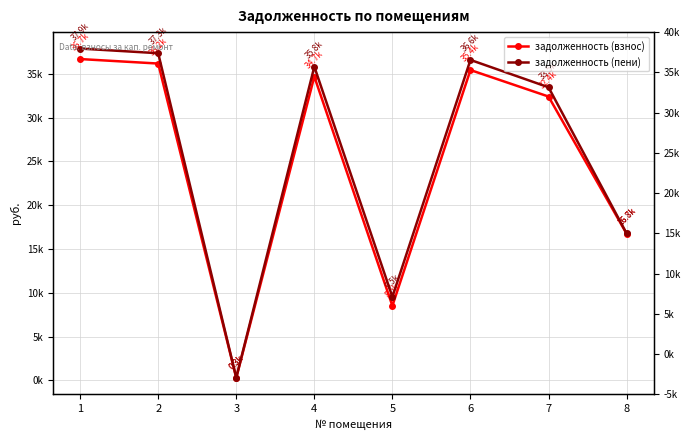

The задолженность (взнос) series shows 57013.1 at 1. True or false?

False